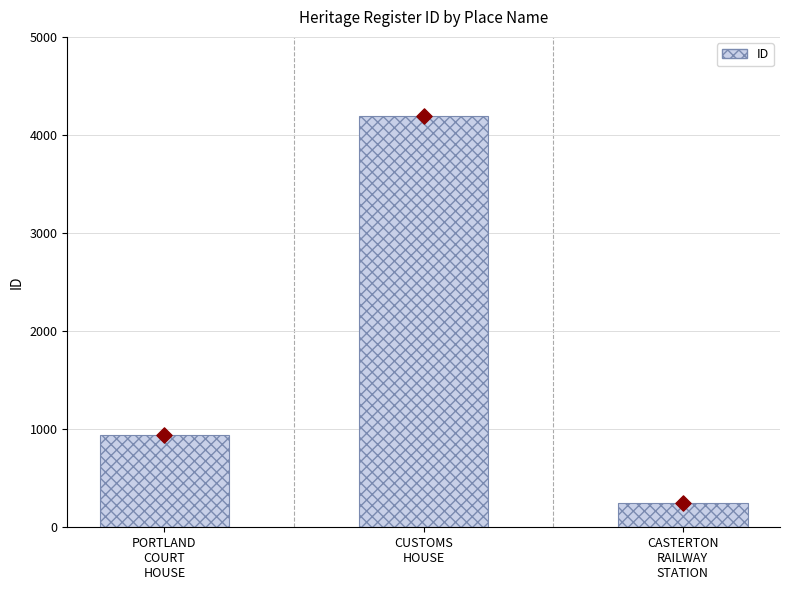

Approximately how many times larger is the value at CASTERTON
RAILWAY
STATION compared to PORTLAND
COURT
HOUSE?

0.3